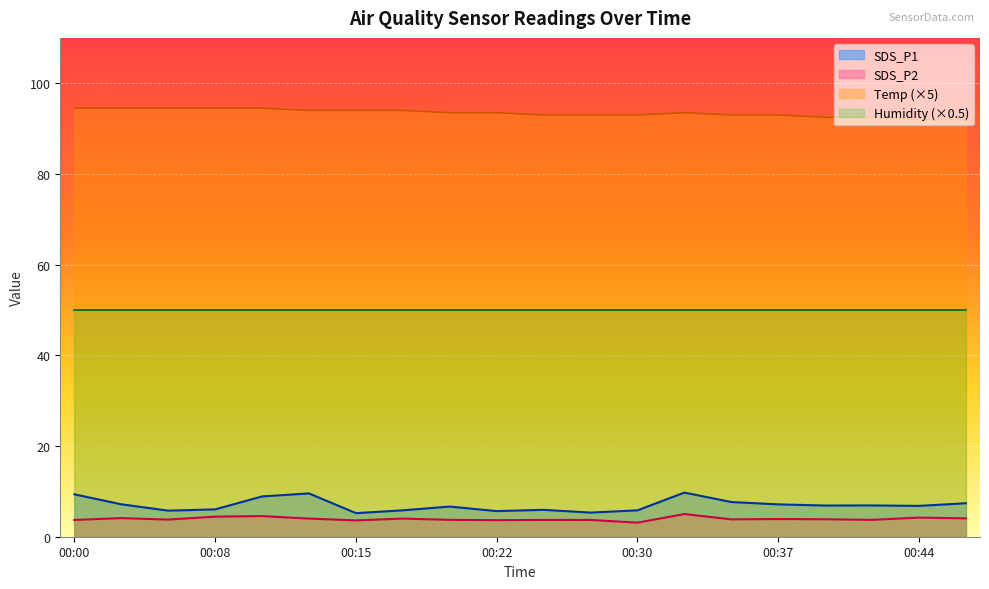

Count the number of data series in this chart.

4